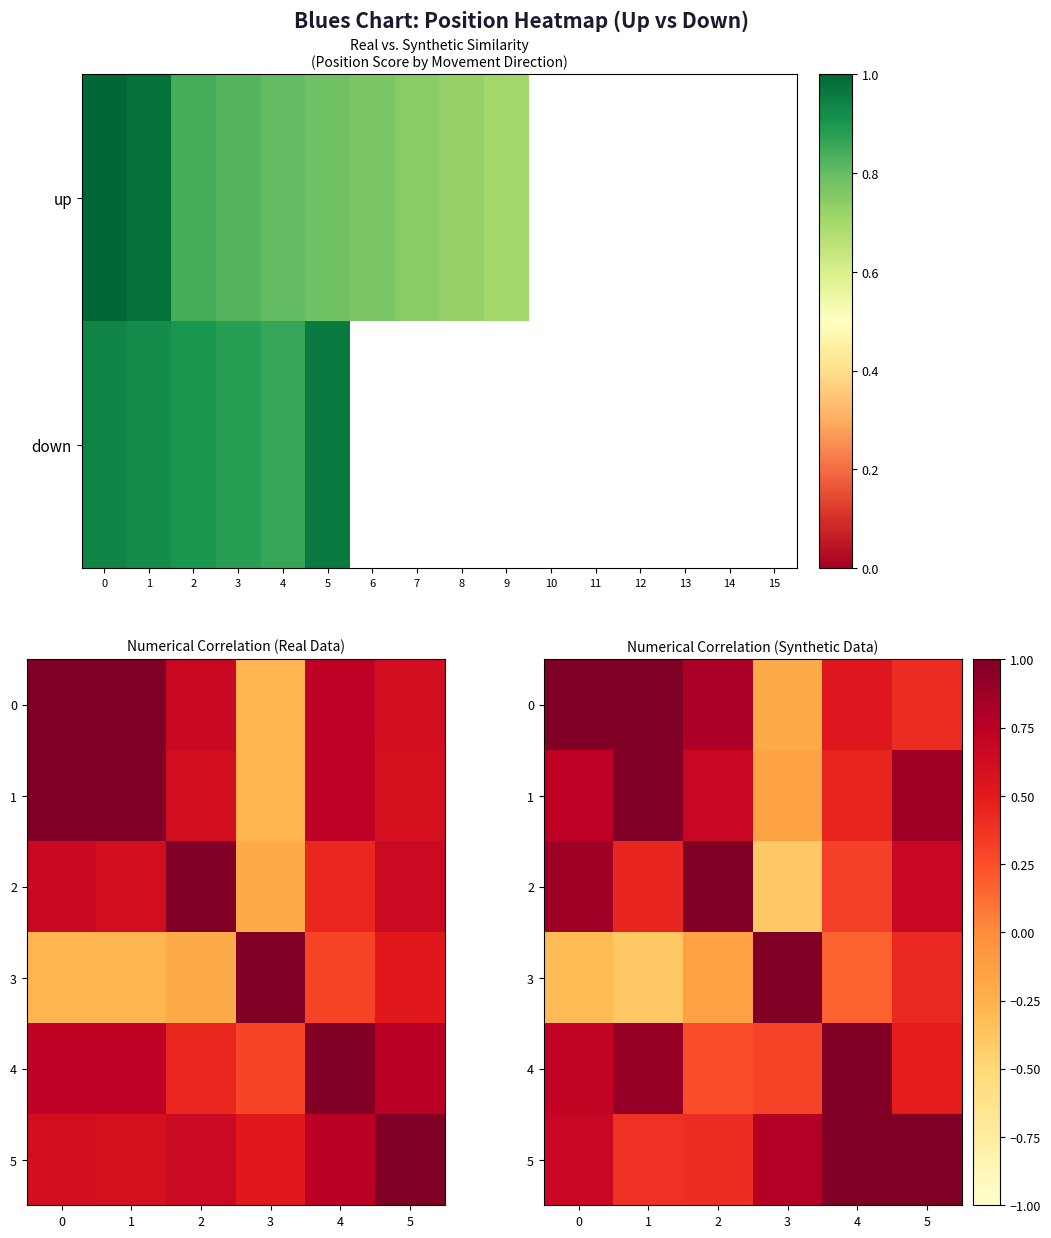

What is the sum of all 1 values?

3.6